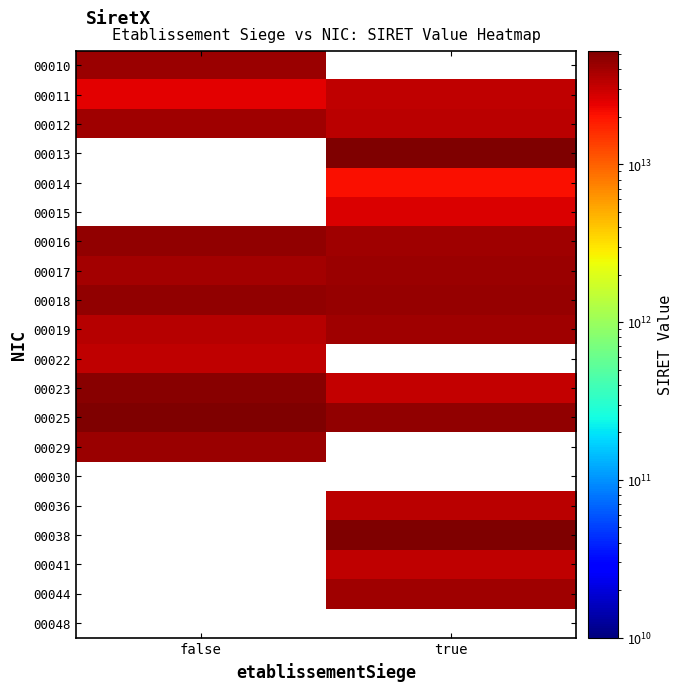

What is the smallest value displayed?

21040067700014.0